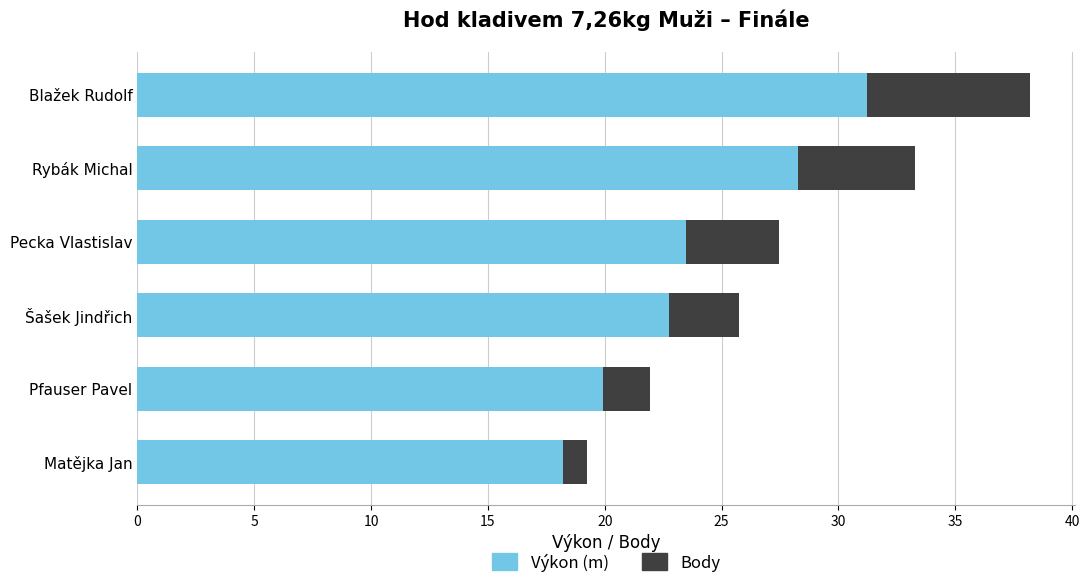

At which category is the sum across all series the highest?

Blažek Rudolf